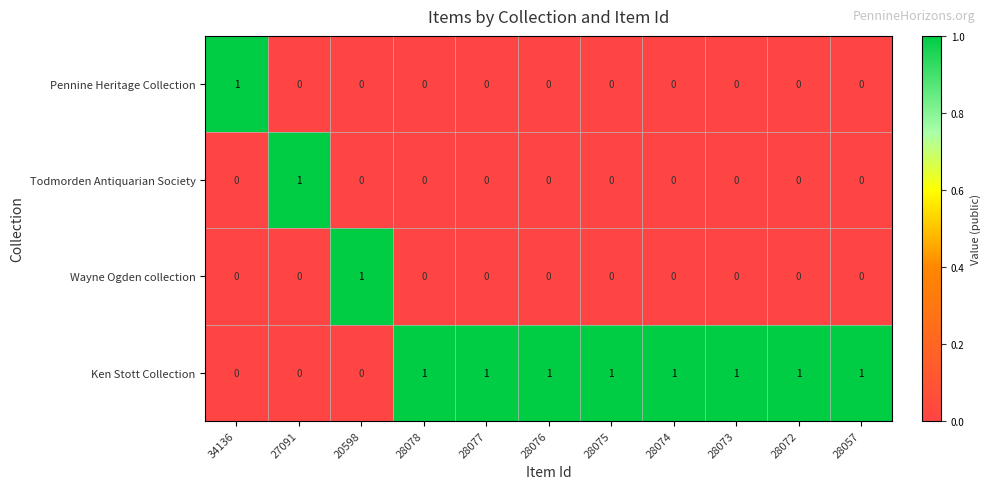

How many Todmorden Antiquarian Society values are between 0 and 1?

11